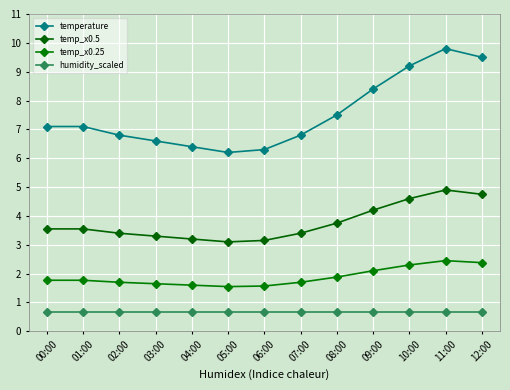

How many lines are shown in the chart?

4